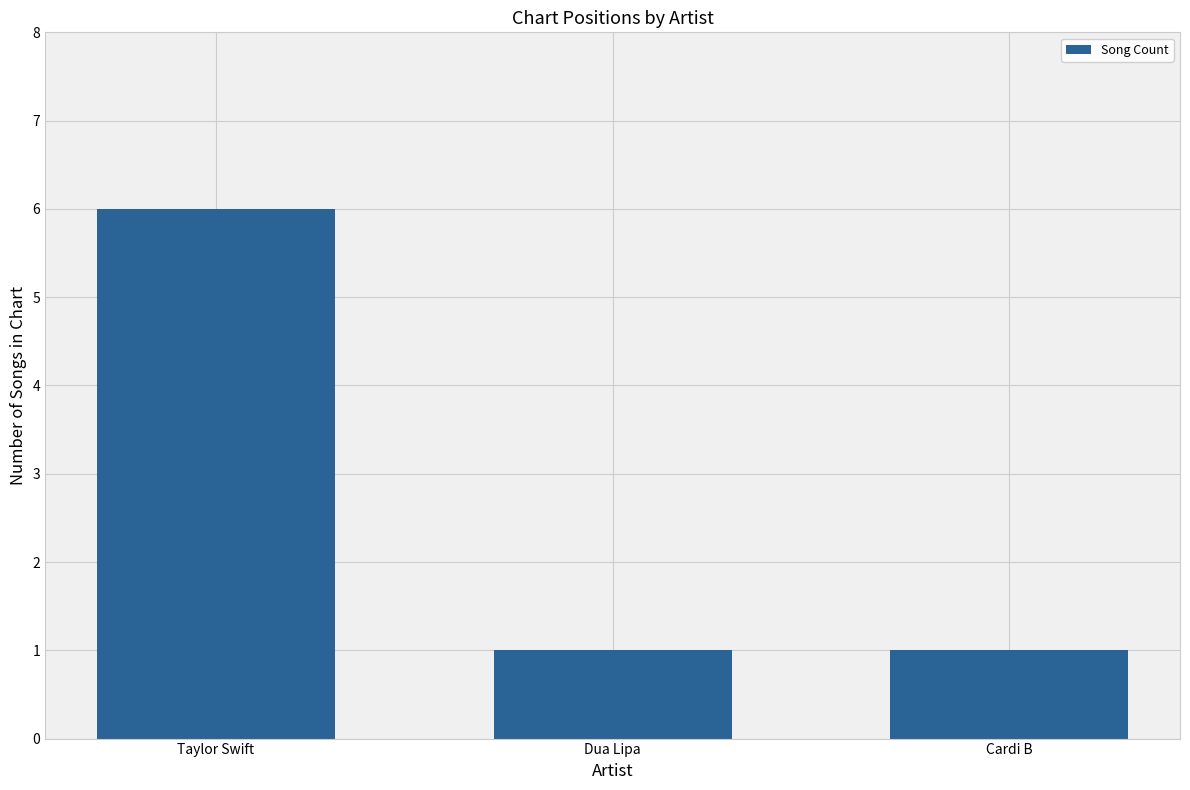

What is the ratio of the value at Taylor Swift to the value at Dua Lipa?

6.0